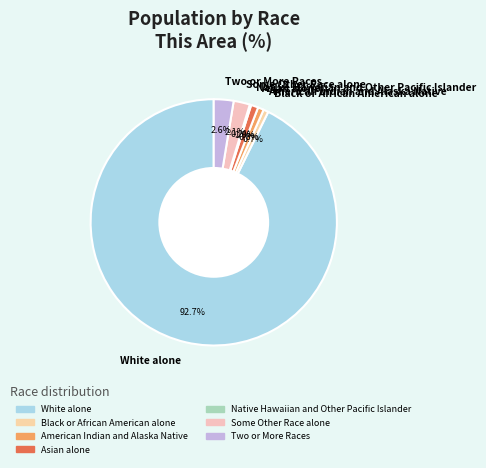

Which slice is the largest?

White alone